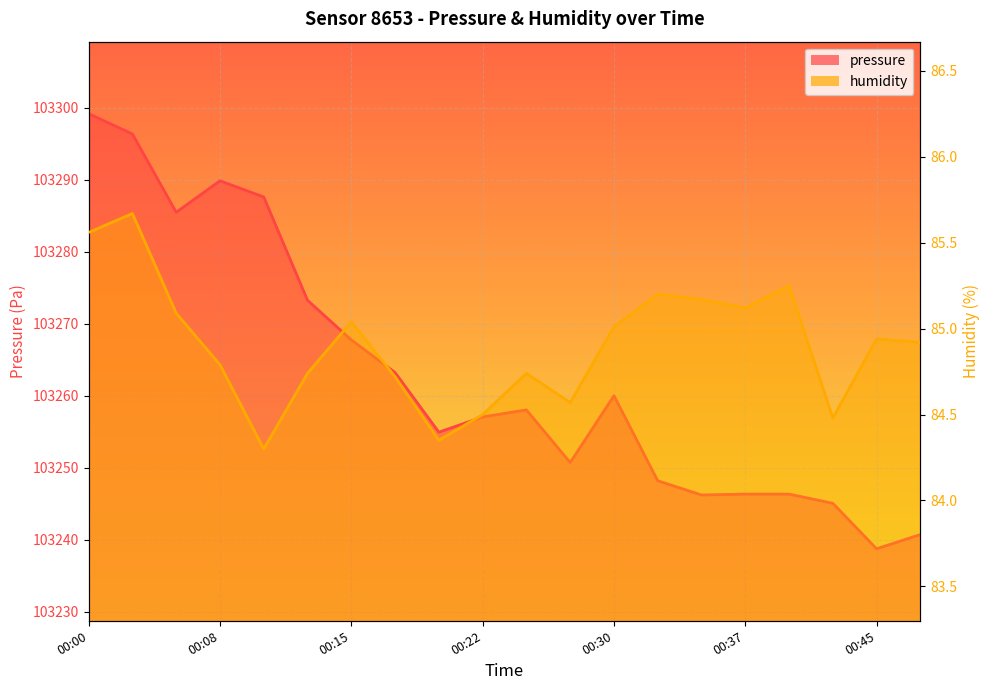

What is the value of the pressure point at the 16th from the left?

103246.3